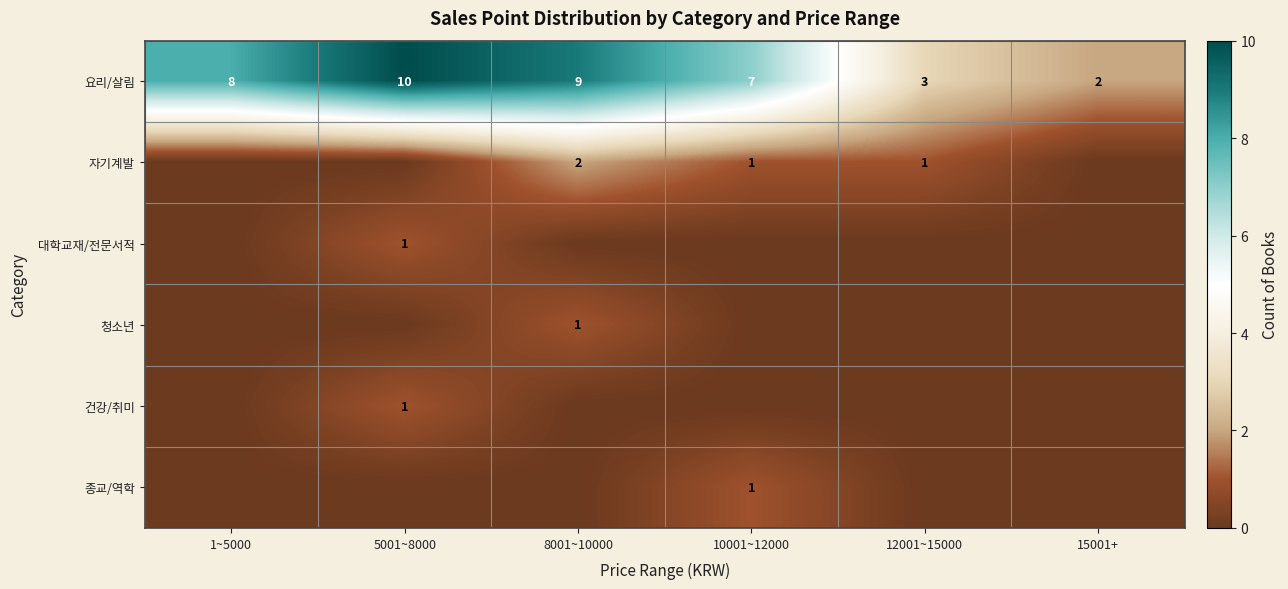

Which has a higher value, 10001~12000 or 12001~15000?

10001~12000